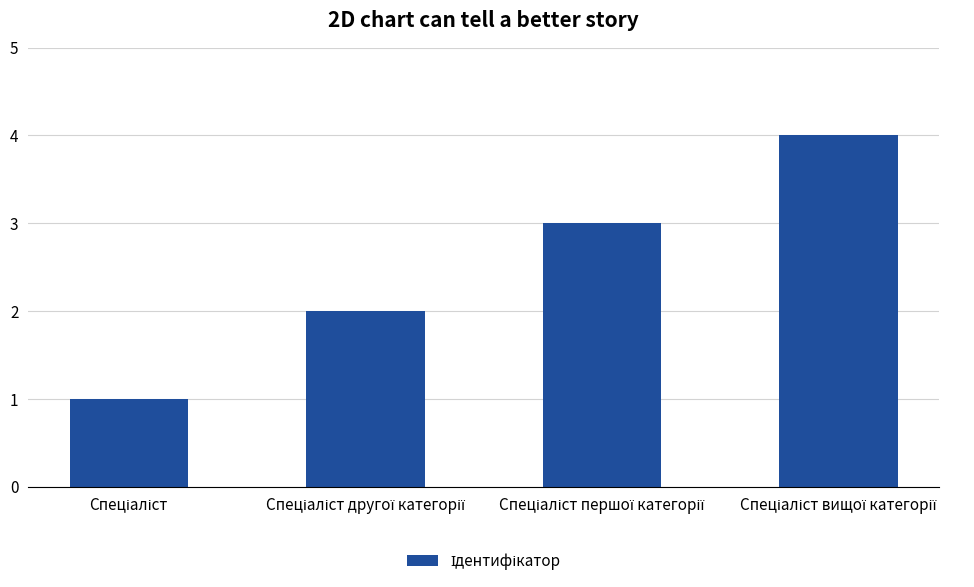

Reading left to right, list all the values displayed in this chart.

1	2	3	4